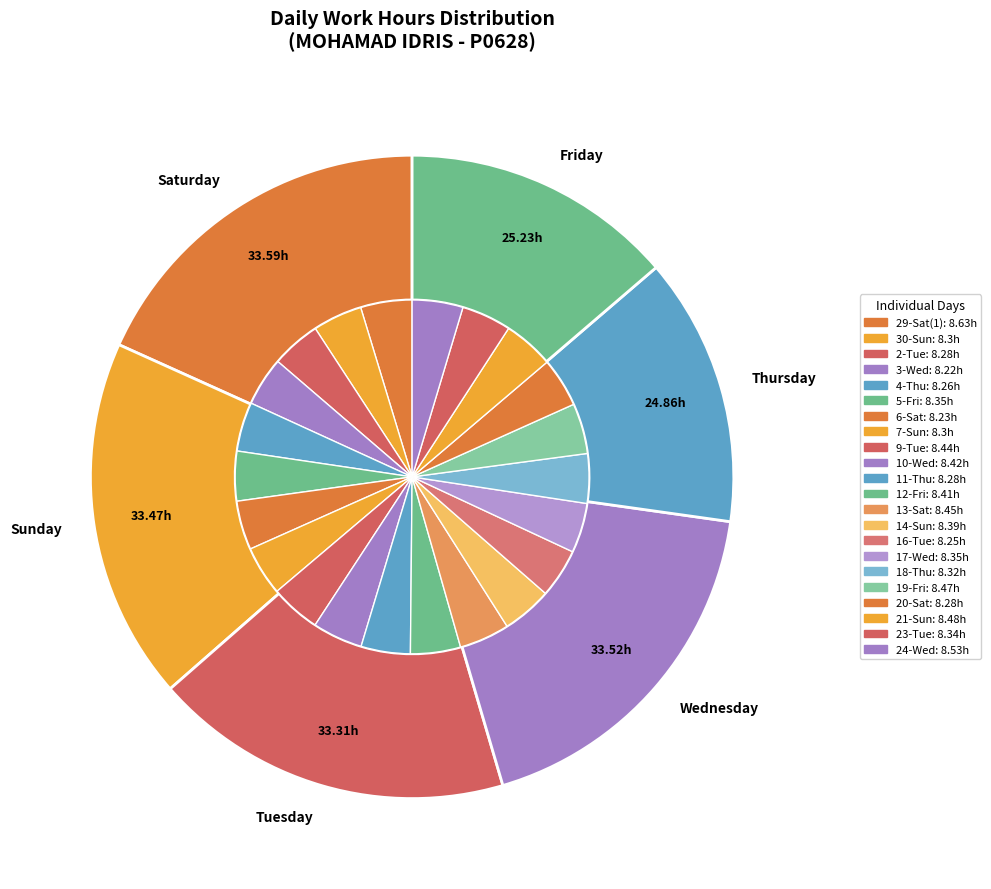

What percentage is the 11-Thu slice, to the nearest percent?

5%